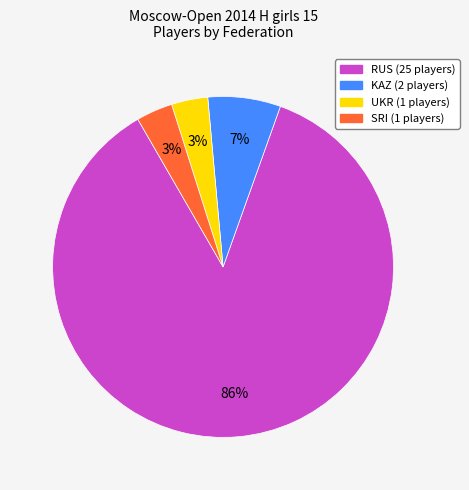

Which slice is the largest?

RUS